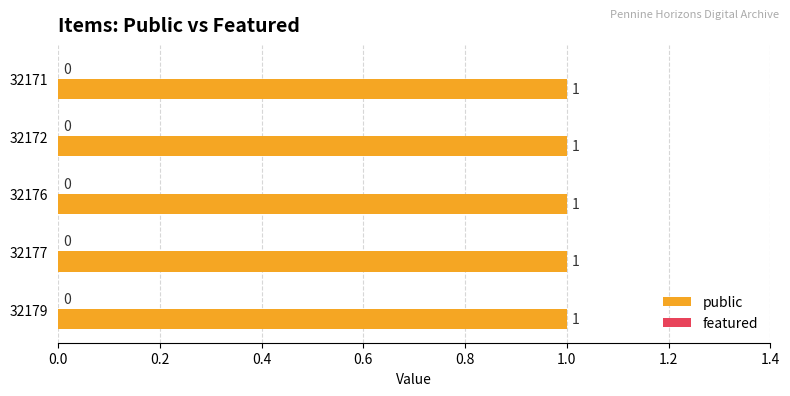

Reading left to right, list all the values displayed in this chart.

public: 1	1	1	1	1
featured: 0	0	0	0	0